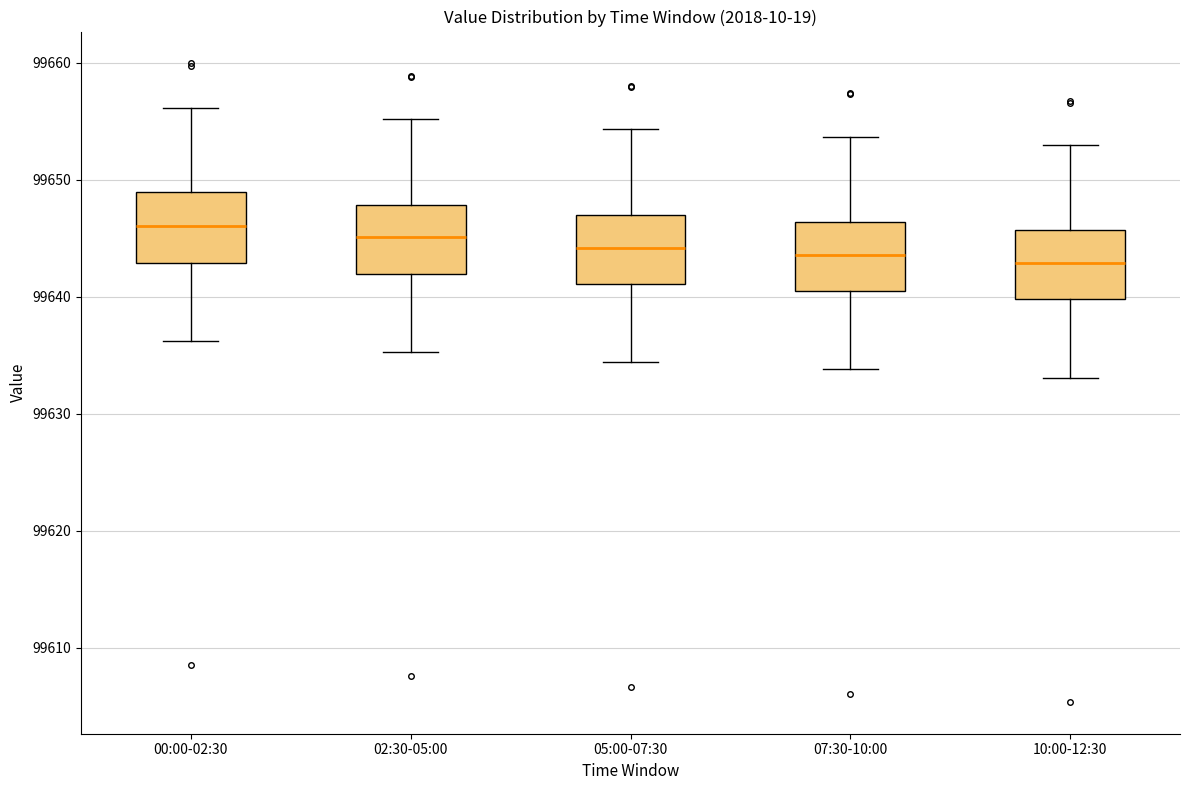

Where does the lower whisker of the box for 02:30-05:00 end on the y-axis? The values are not printed on the chart, so give them approximately, as read against the axis.

99635